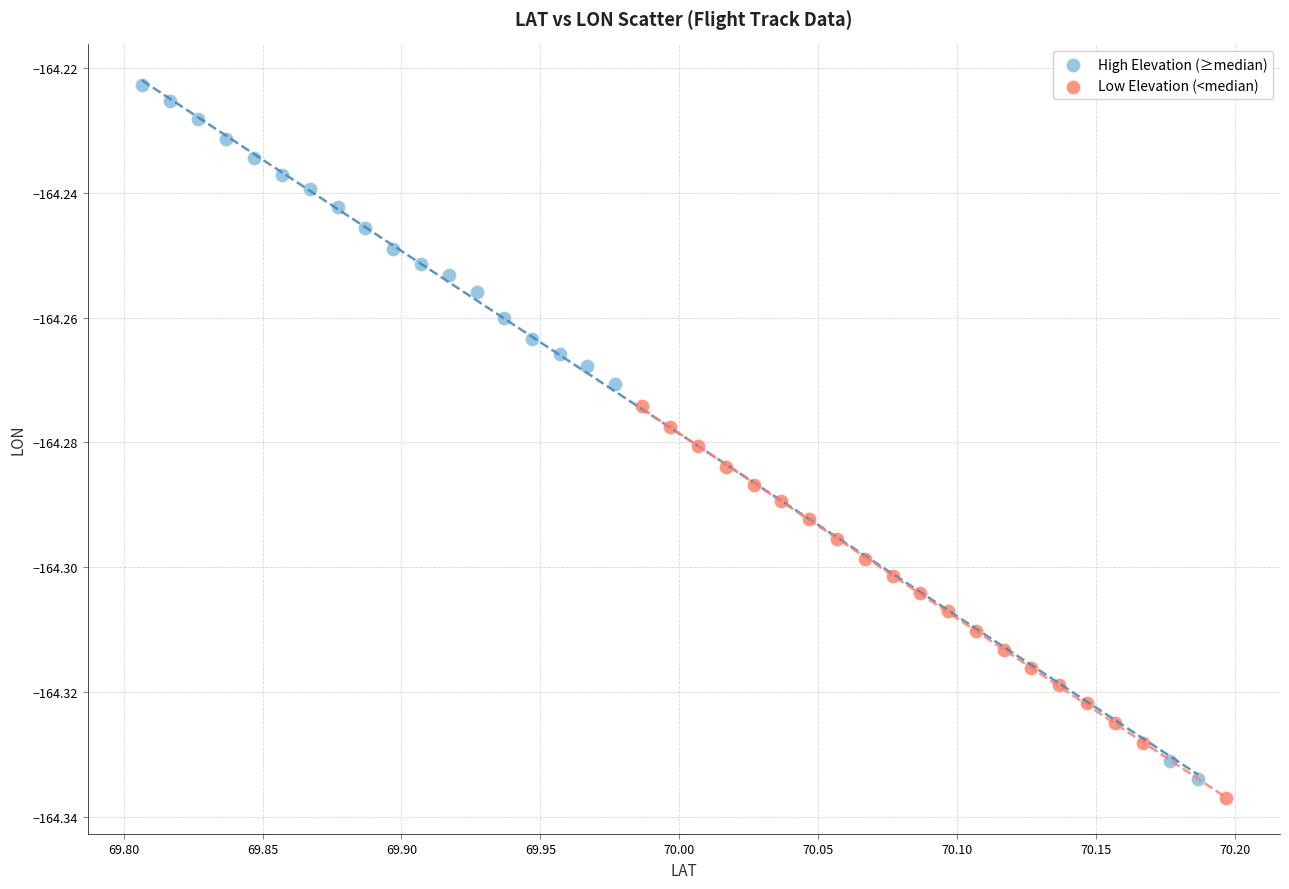

Which series reaches the minimum Y coordinate?

Low Elevation (<median)